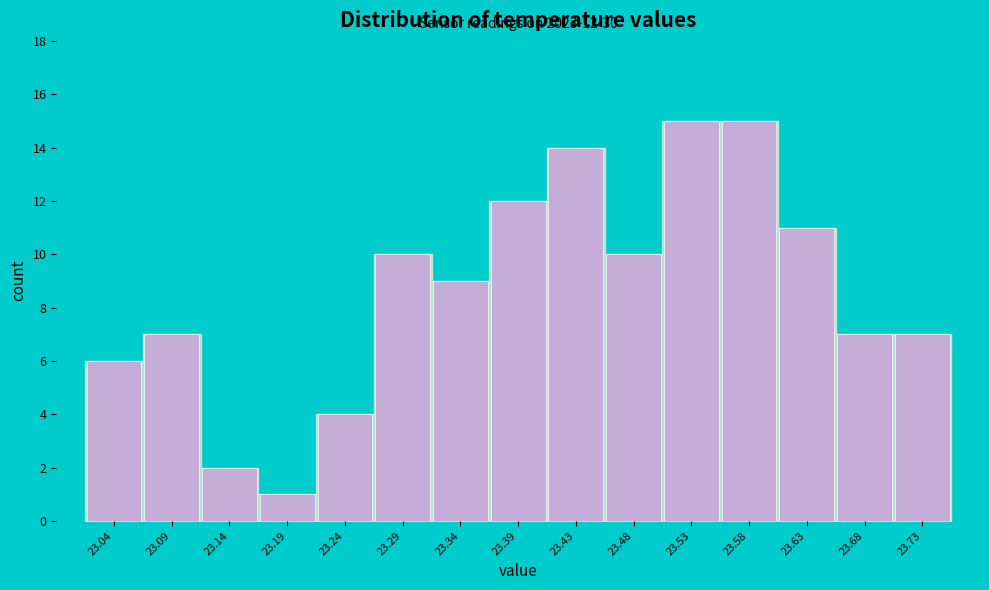

Reading left to right, transcribe all the data shown in this chart.

23.04=6	23.09=7	23.14=2	23.19=1	23.24=4	23.29=10	23.34=9	23.39=12	23.43=14	23.48=10	23.53=15	23.58=15	23.63=11	23.68=7	23.73=7